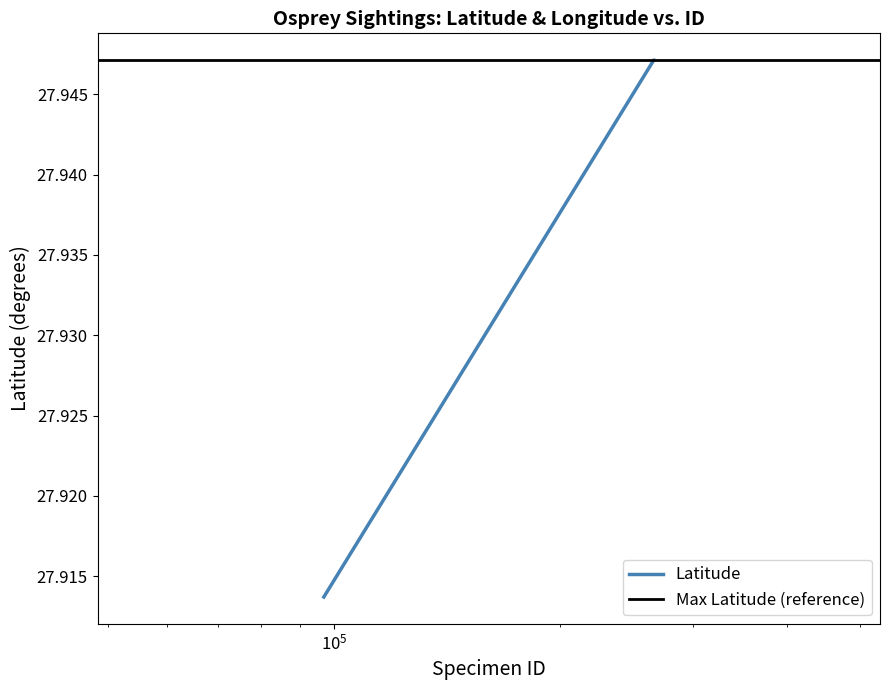

How many Latitude values are between 27 and 28?

3